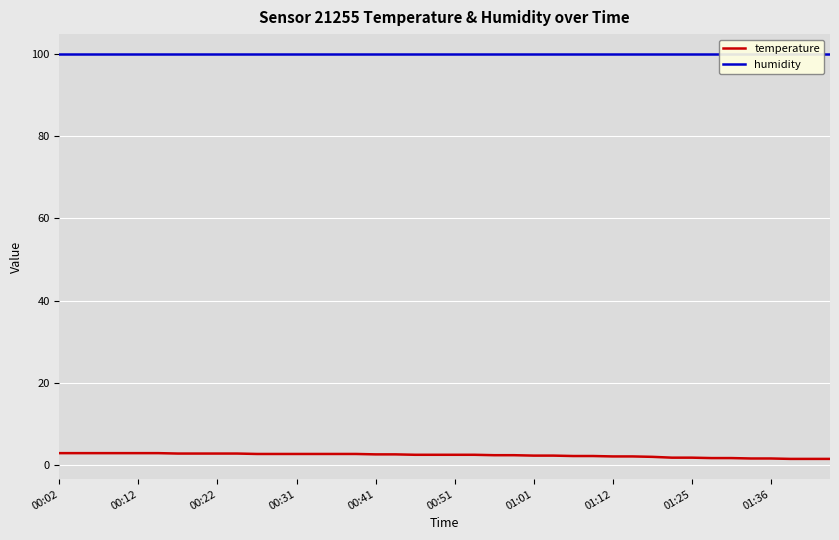

What is the spread (max minus min) of values at 01:36?

98.3